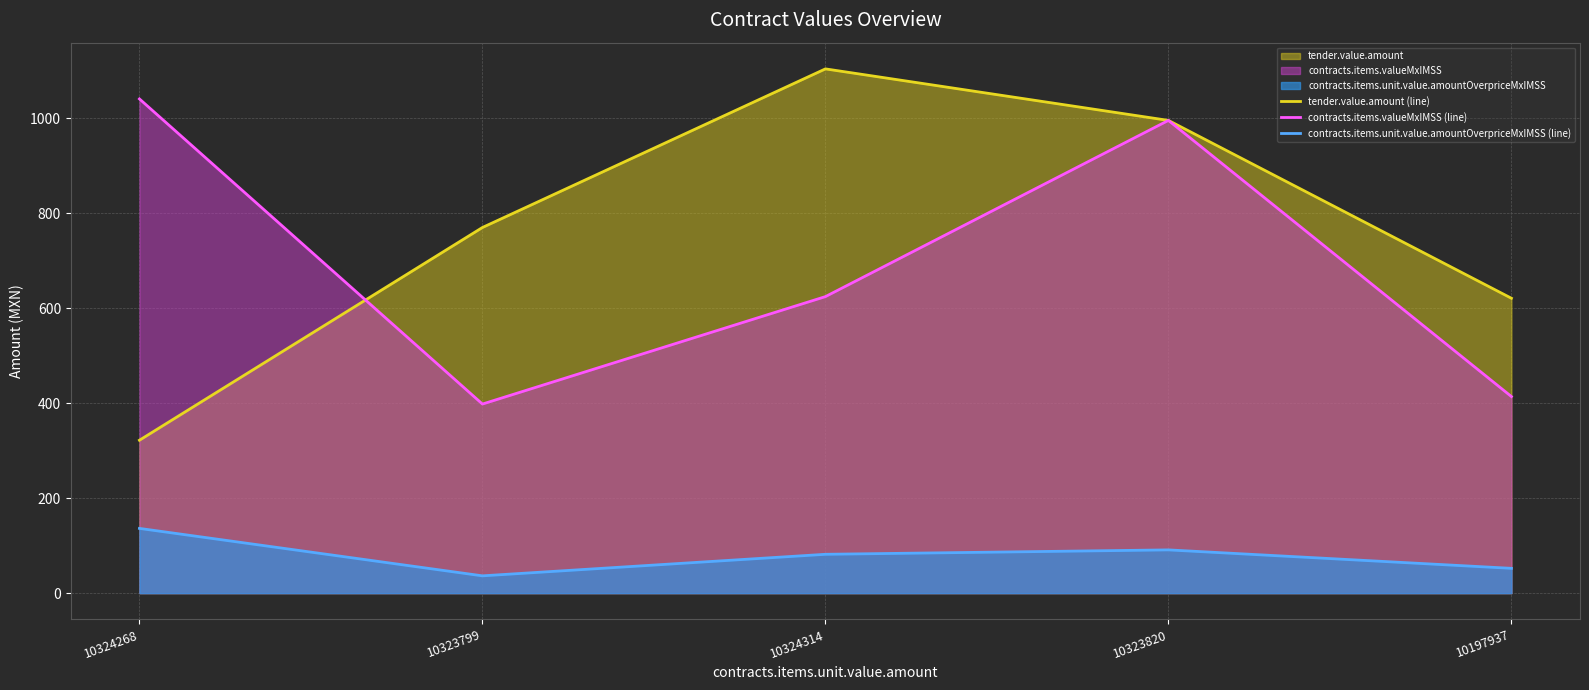

List the series in order of their peak value, highest first.

tender.value.amount (line), contracts.items.valueMxIMSS (line), contracts.items.unit.value.amountOverpriceMxIMSS (line)